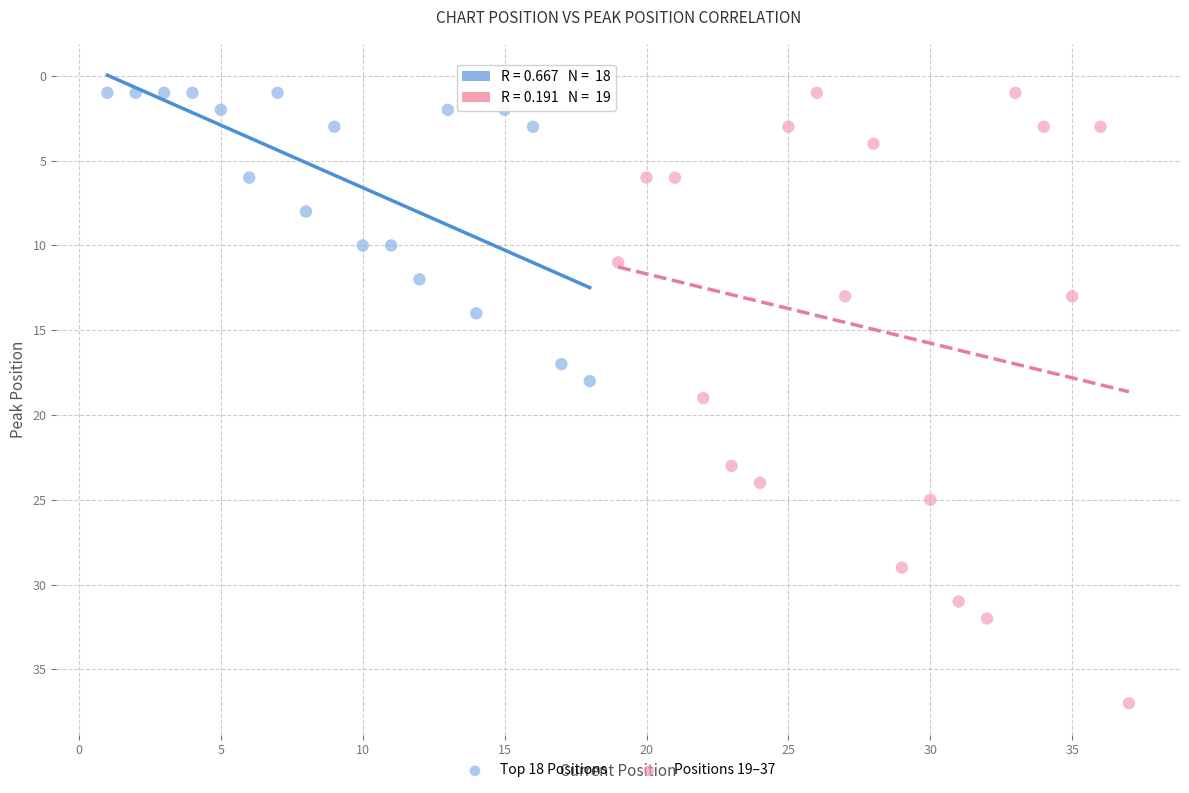

Which series reaches the maximum Y coordinate?

Positions 19–37